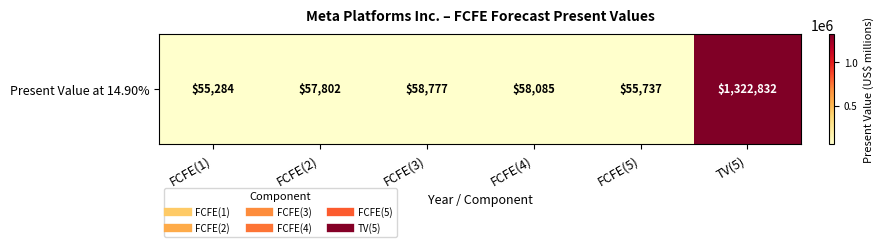

How many data points are less than 58085?

3